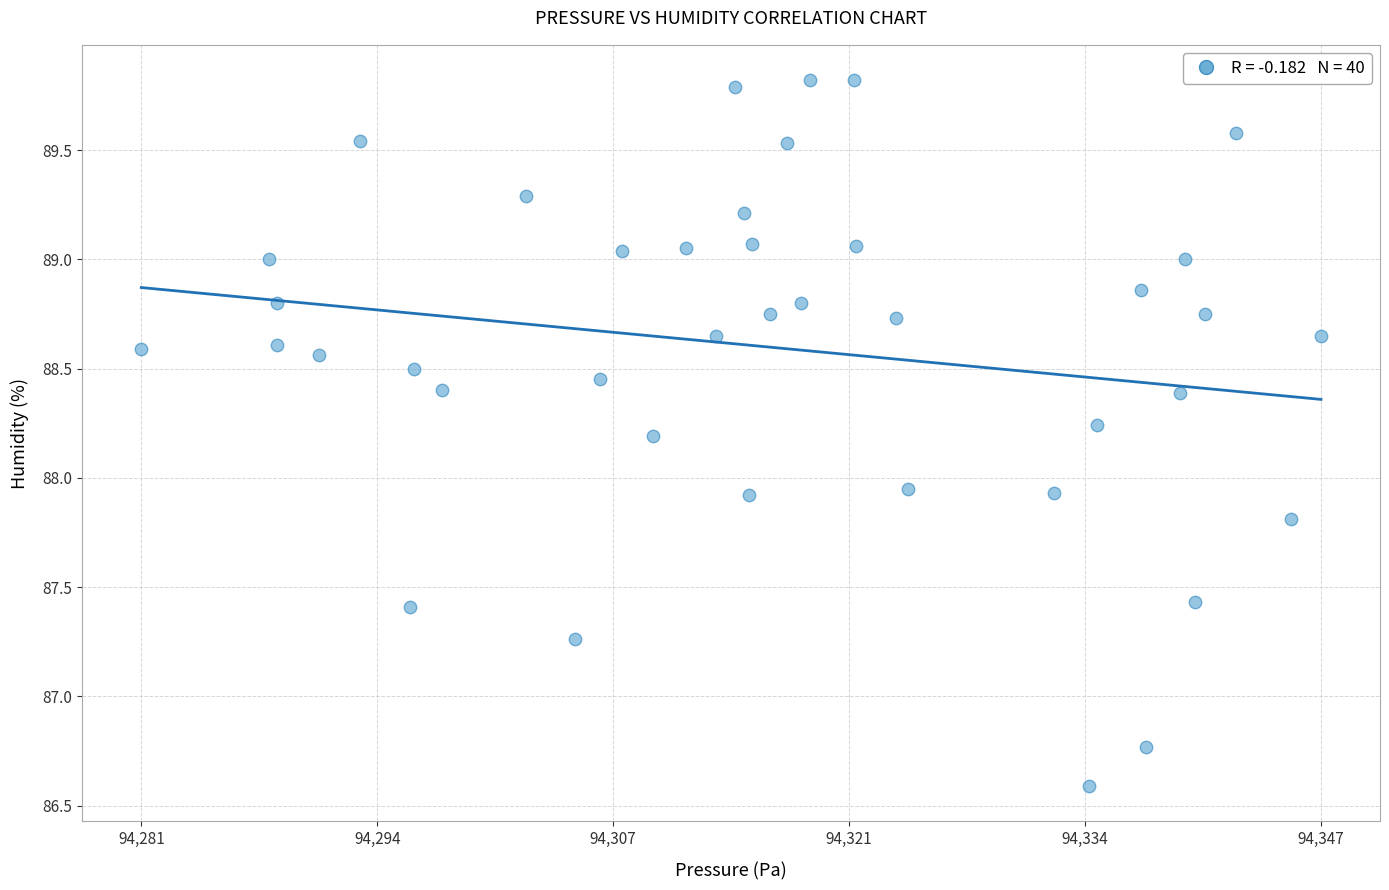

What is the range of Y values (max minus min)?

3.2